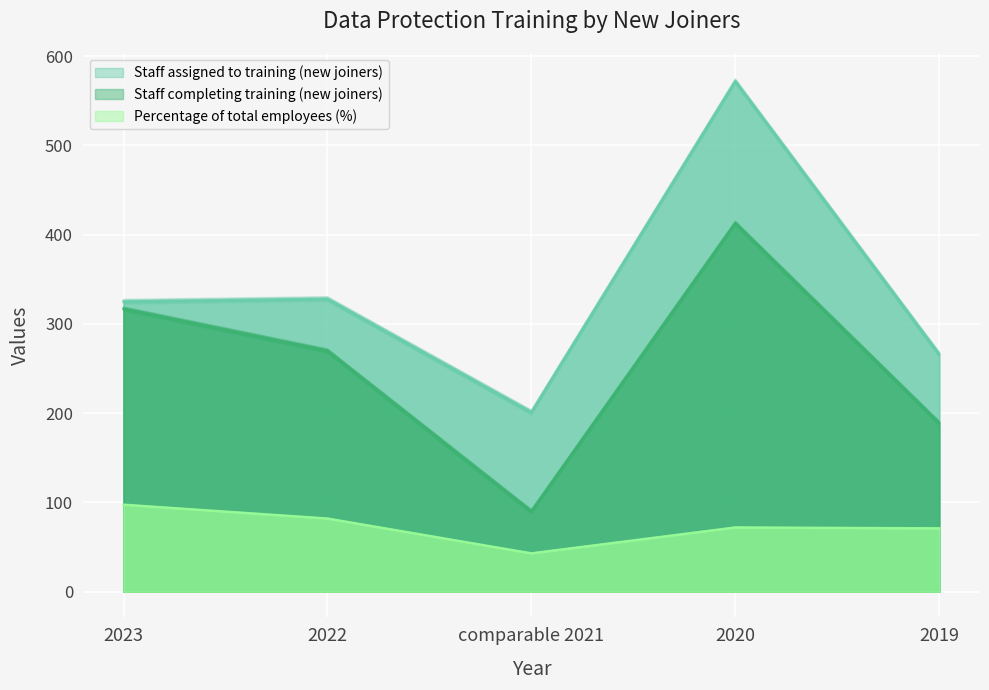

True or false: Staff assigned to training (new joiners) and Percentage of total employees (%) intersect in this chart.

False